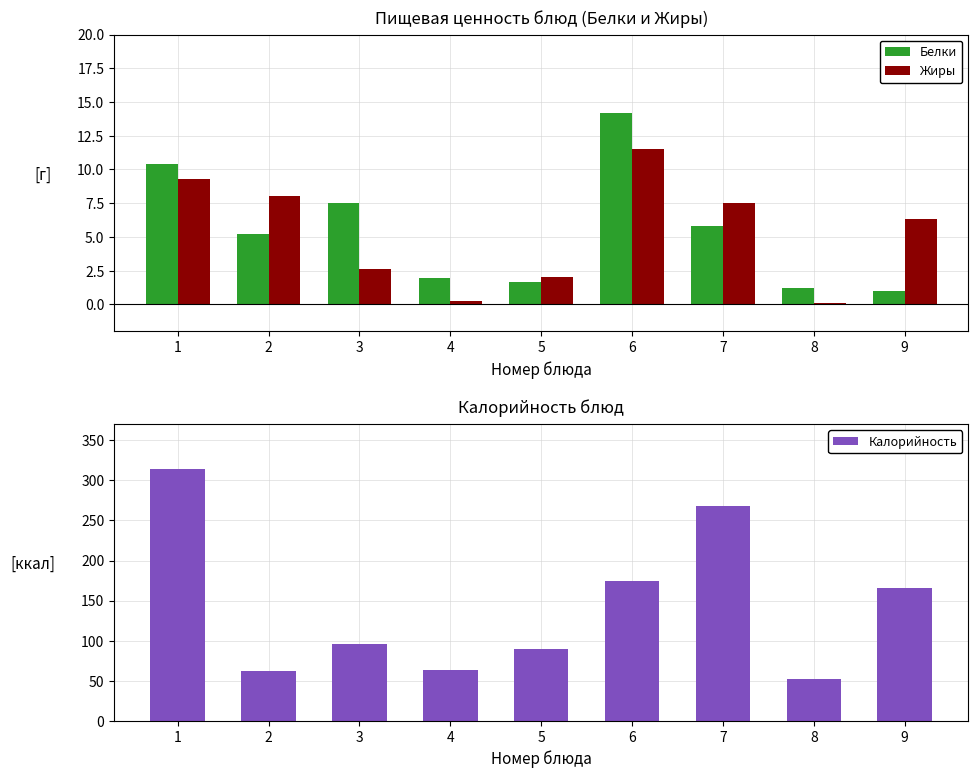

Which has a higher value, 3 or 2?

3